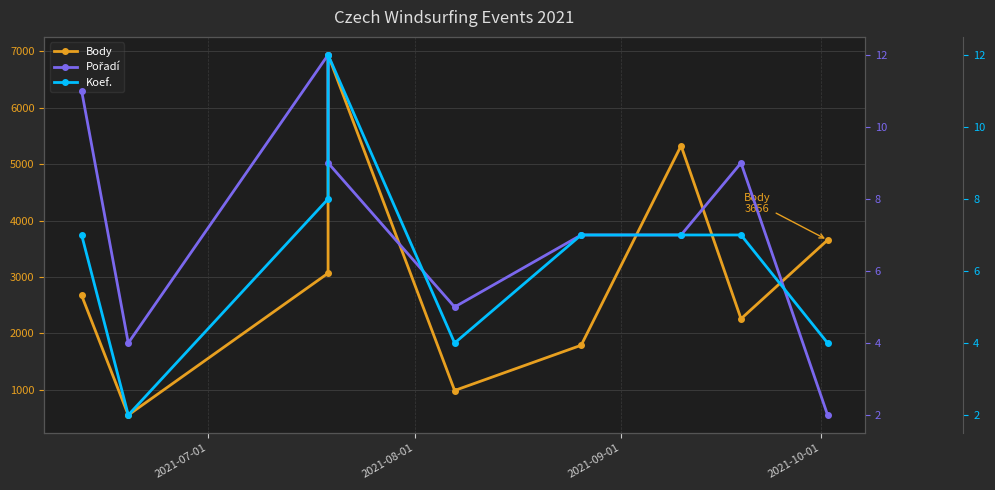

Rank the series at 2021-10-01 from highest to lowest value.

Body, Koef., Pořadí